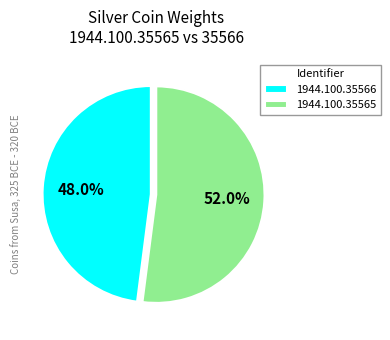

Which slice is the smallest?

1944.100.35566